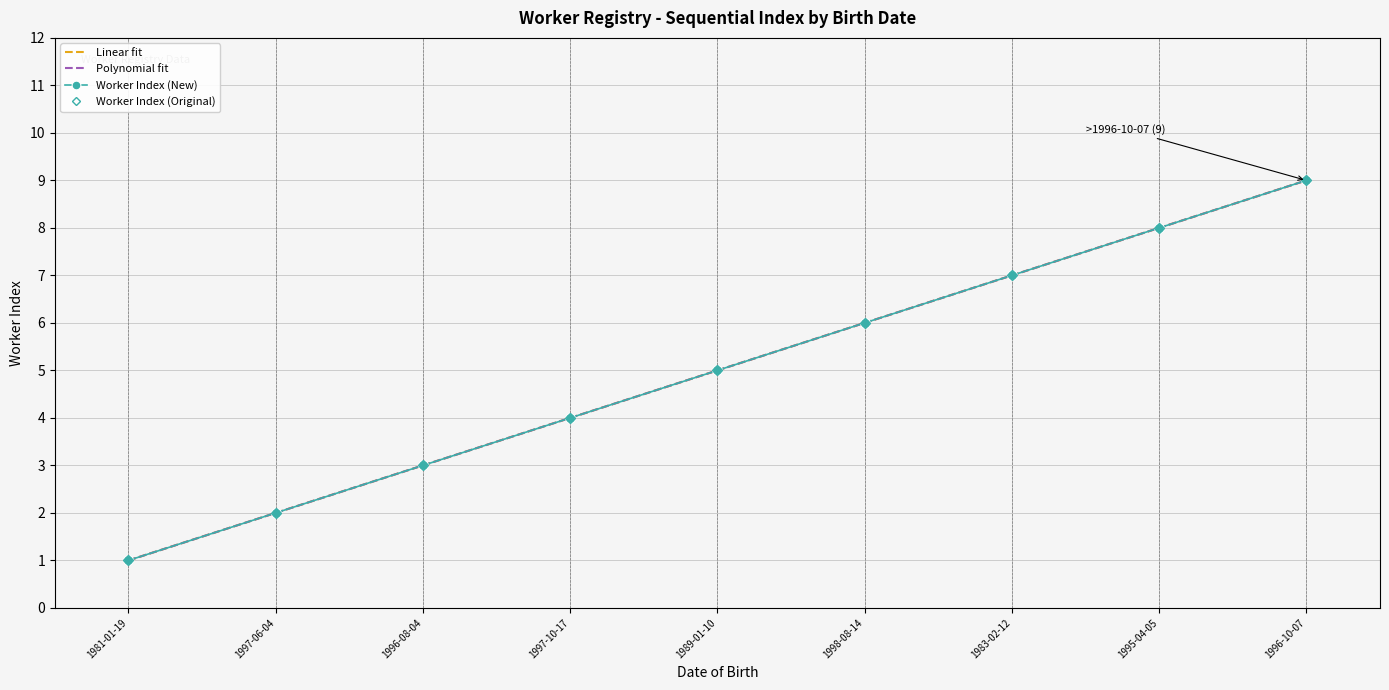

What is the minimum value shown in the chart?

1